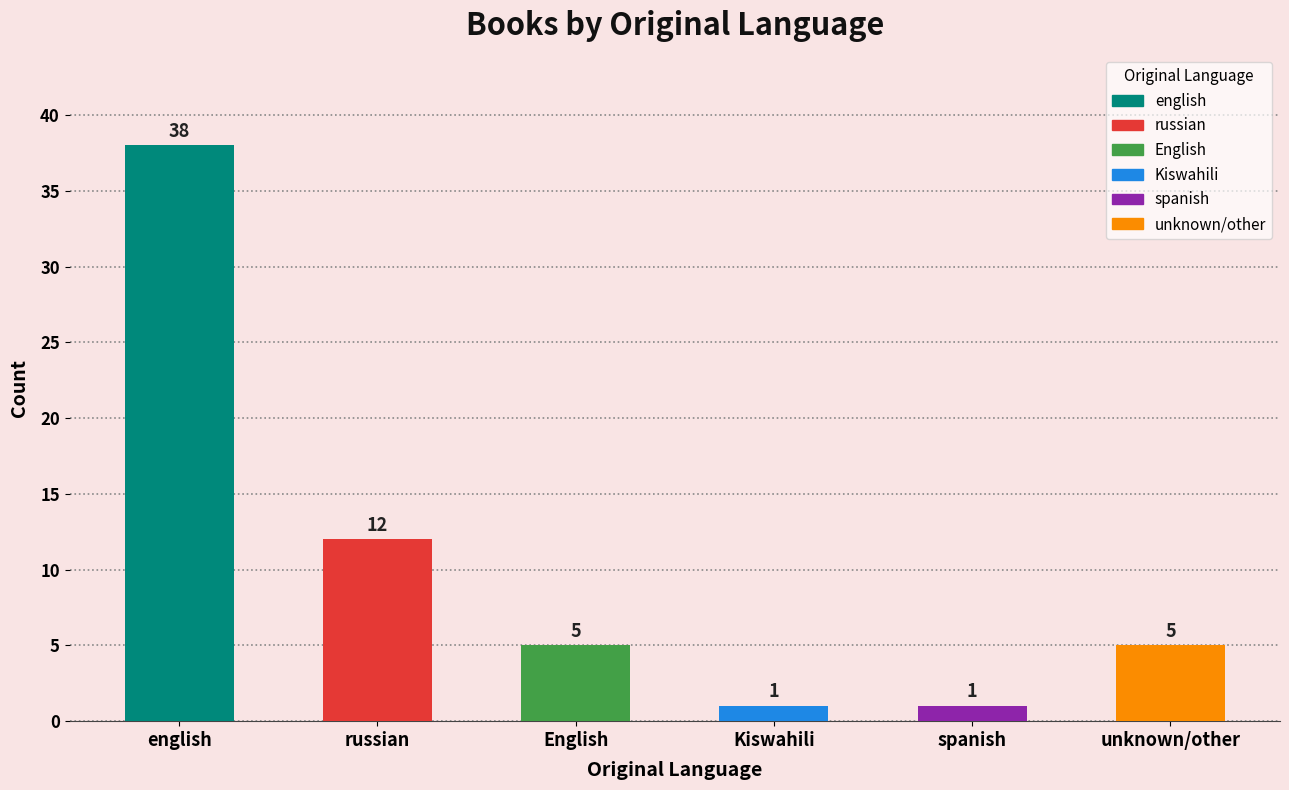

Between english and English, which is larger?

english